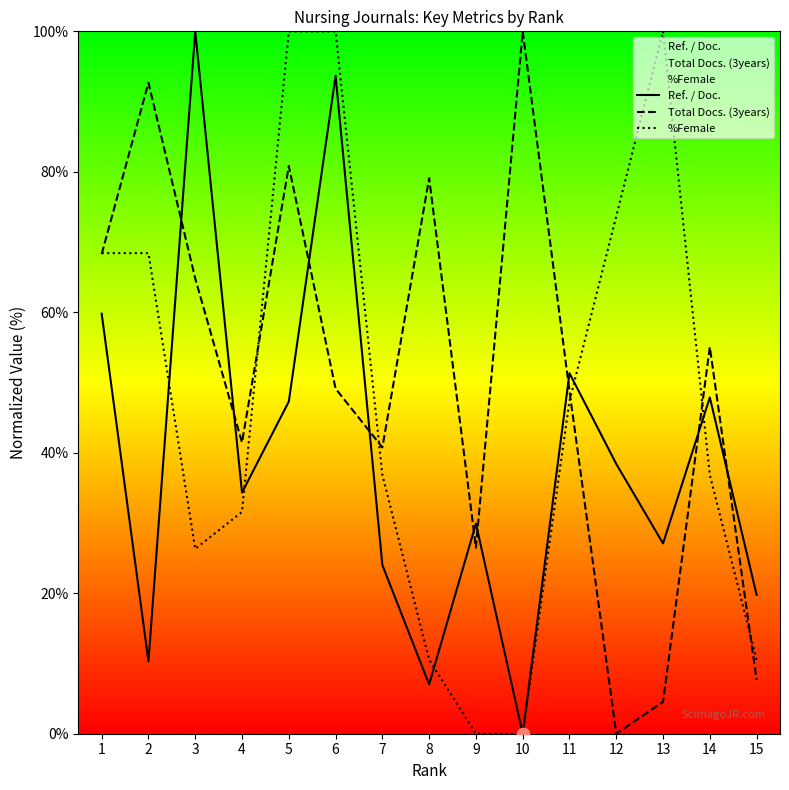

Which series has the largest total across all categories?

Total Docs. (3years)